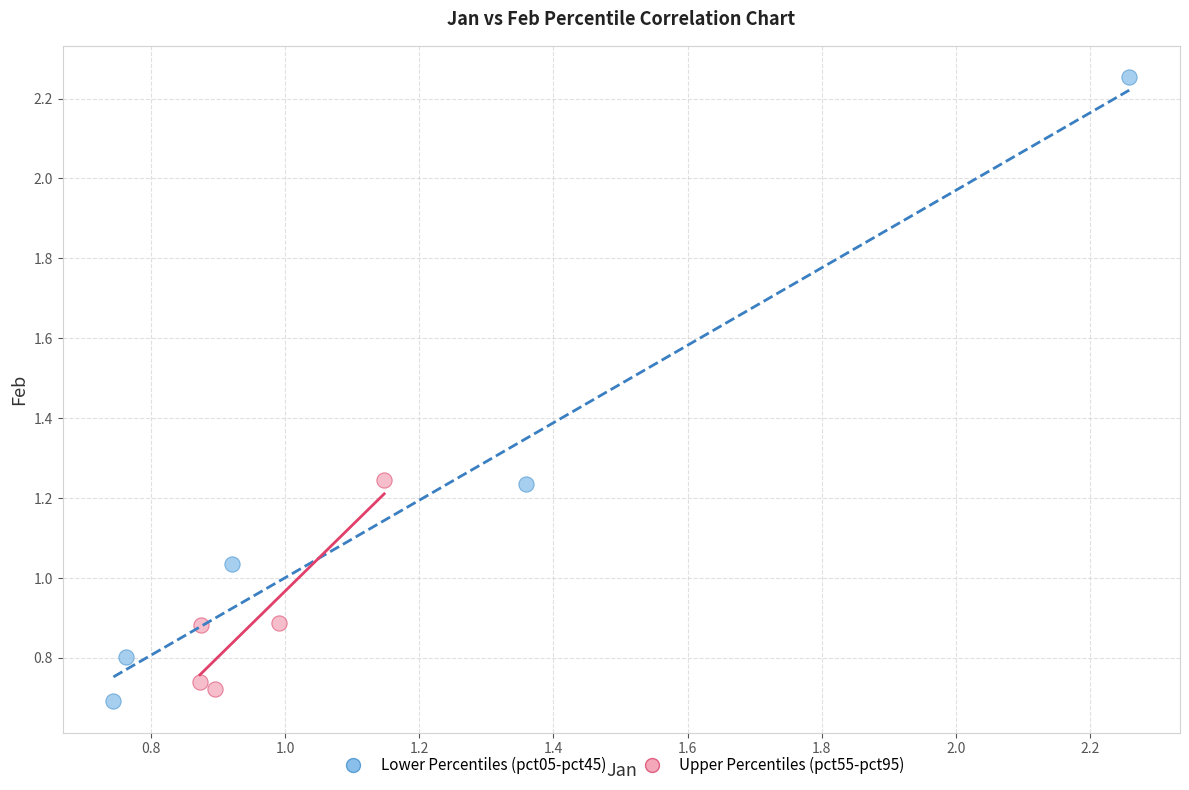

Which series reaches the minimum Y coordinate?

Lower Percentiles (pct05-pct45)